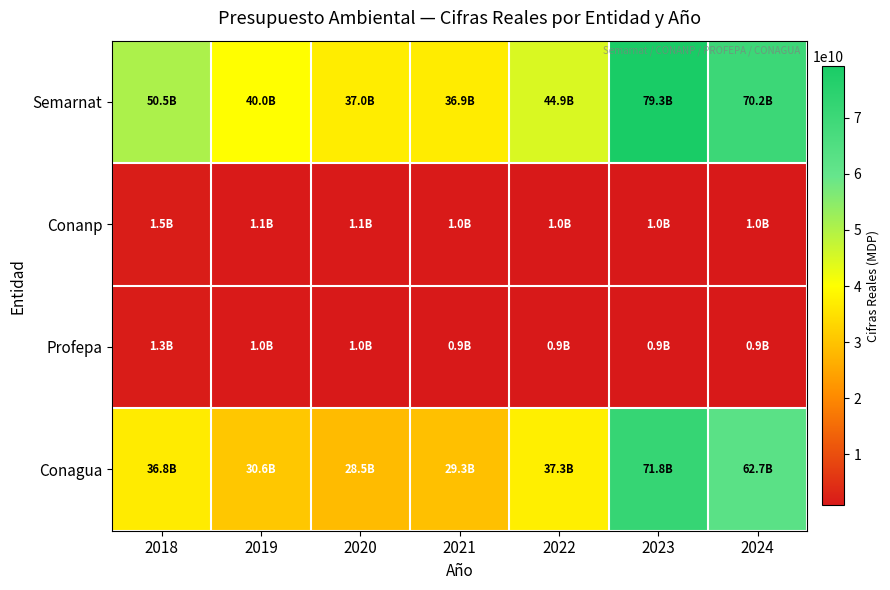

Rank the series at 2021 from highest to lowest value.

Semarnat, Conagua, Conanp, Profepa